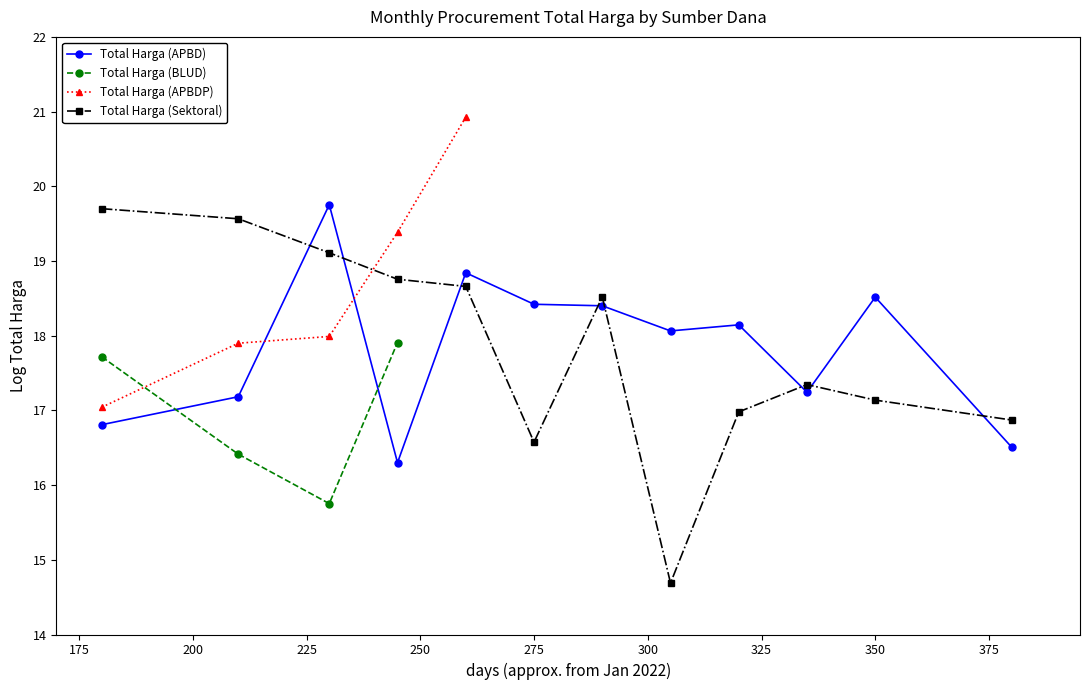

True or false: Total Harga (APBD) and Total Harga (Sektoral) cross at least once.

True